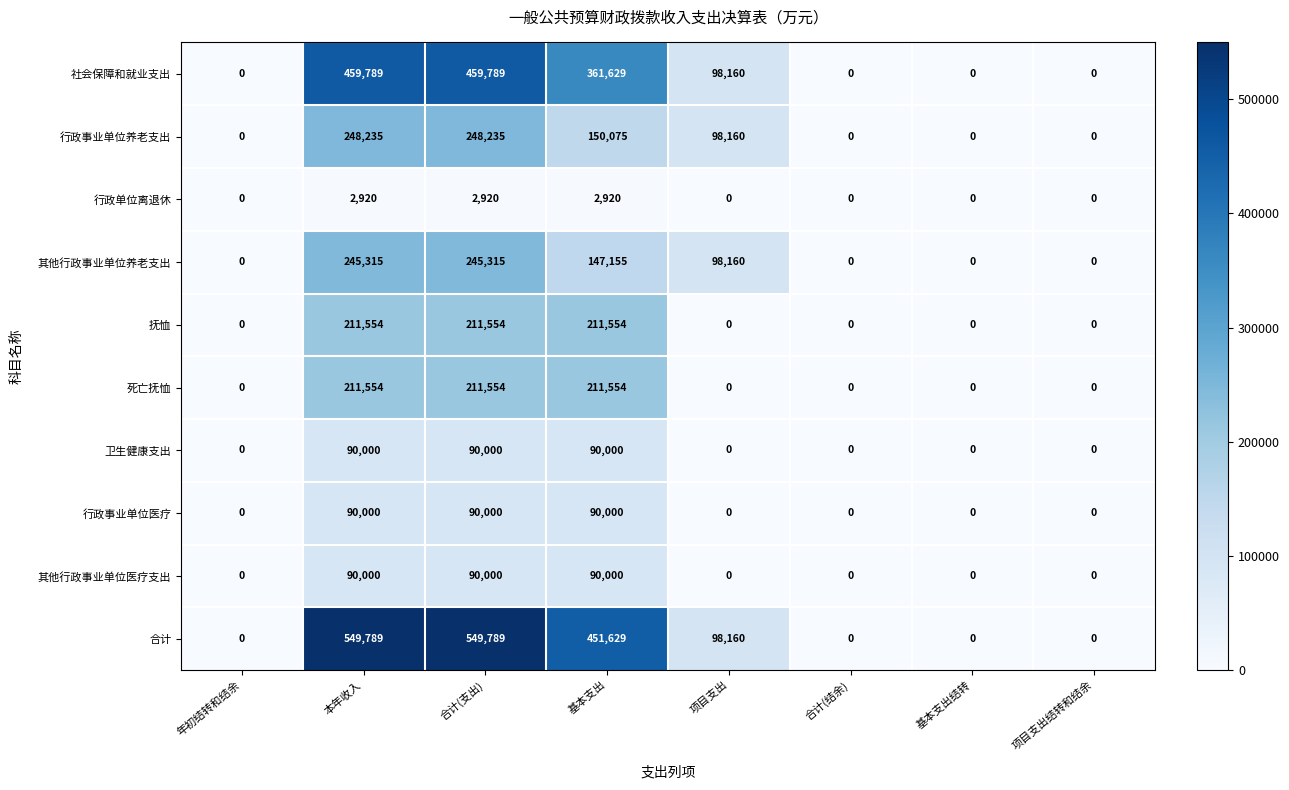

Count the number of categories in the chart.

8